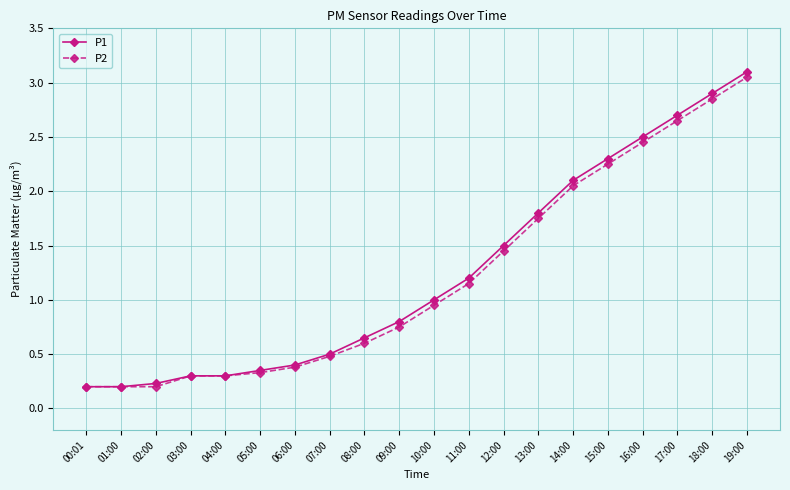

Which series has the largest range (max minus min)?

P1